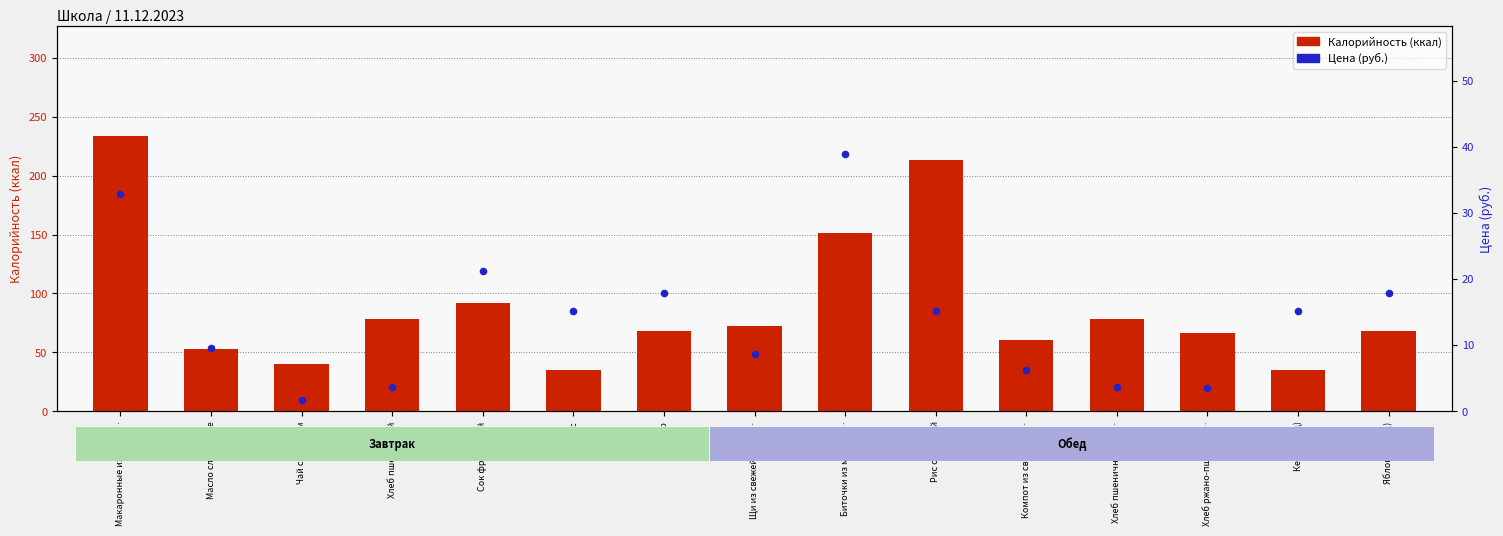

Which series has the largest total across all categories?

Калорийность (ккал)